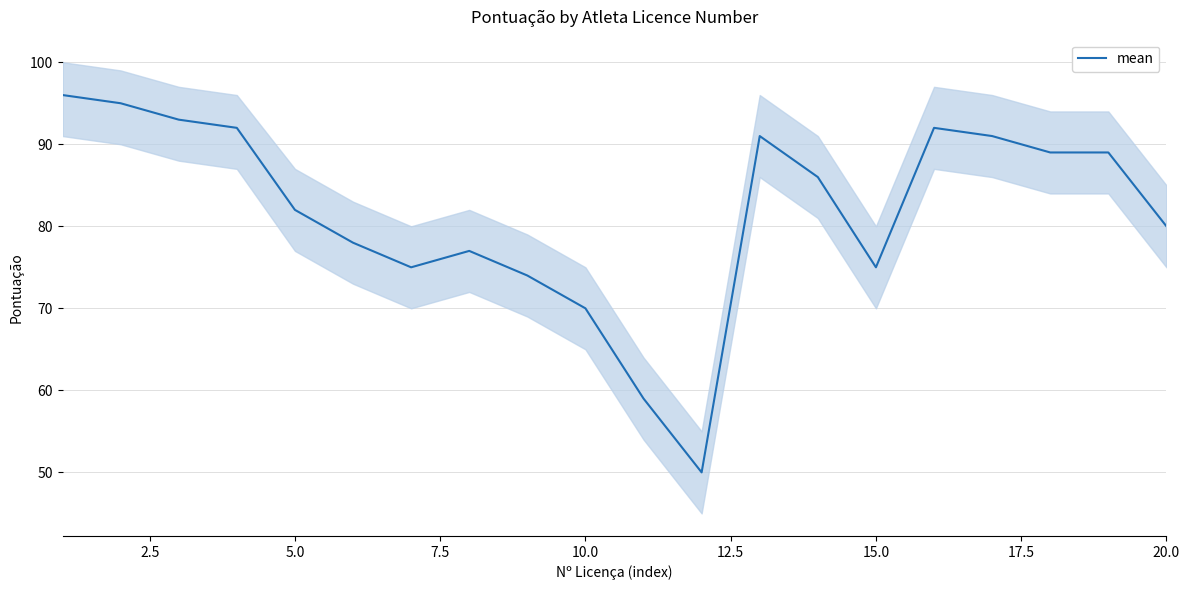

What is the smallest value displayed?

50